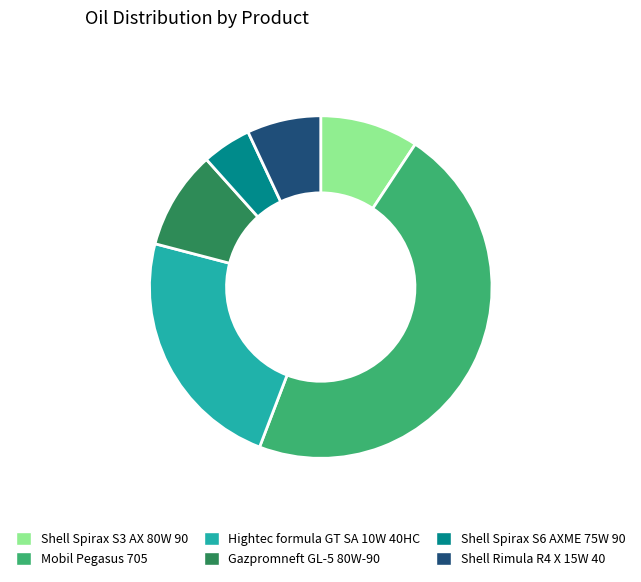

Is it true that Hightec formula GT SA 10W 40HC is 23% of the pie?

True